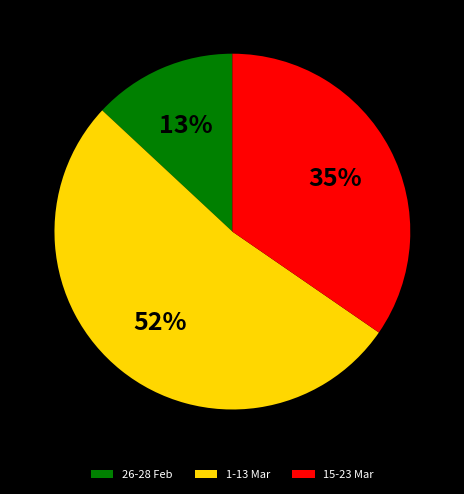

To the nearest percent, what is the difference between the largest and smallest slice percentages?

39%